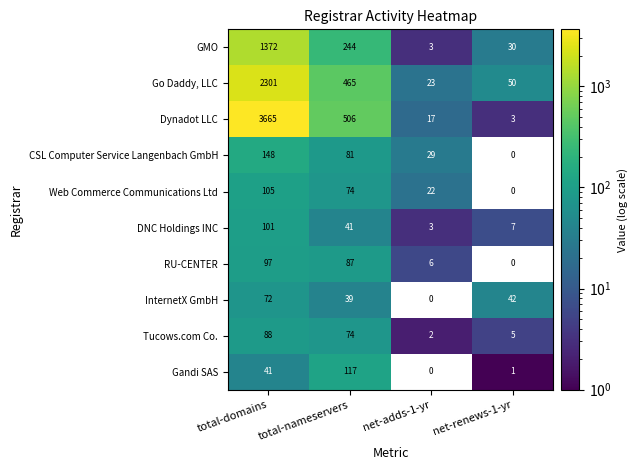

Which series has the largest total across all categories?

Dynadot LLC